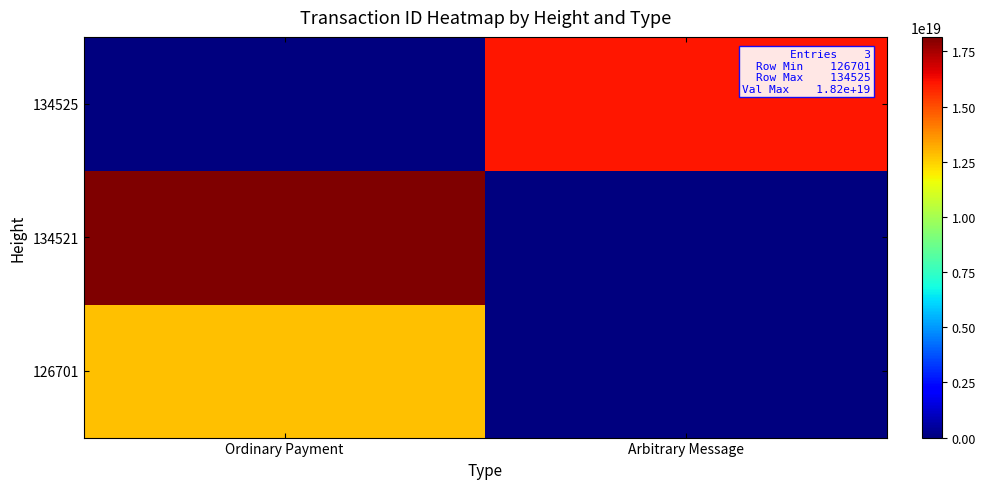

Reading right to left, transcribe all the data shown in this chart.

126701: Arbitrary Message=0	Ordinary Payment=12820863711320836096
134521: Arbitrary Message=0	Ordinary Payment=18156178816955942912
134525: Arbitrary Message=16097202746585454592	Ordinary Payment=0